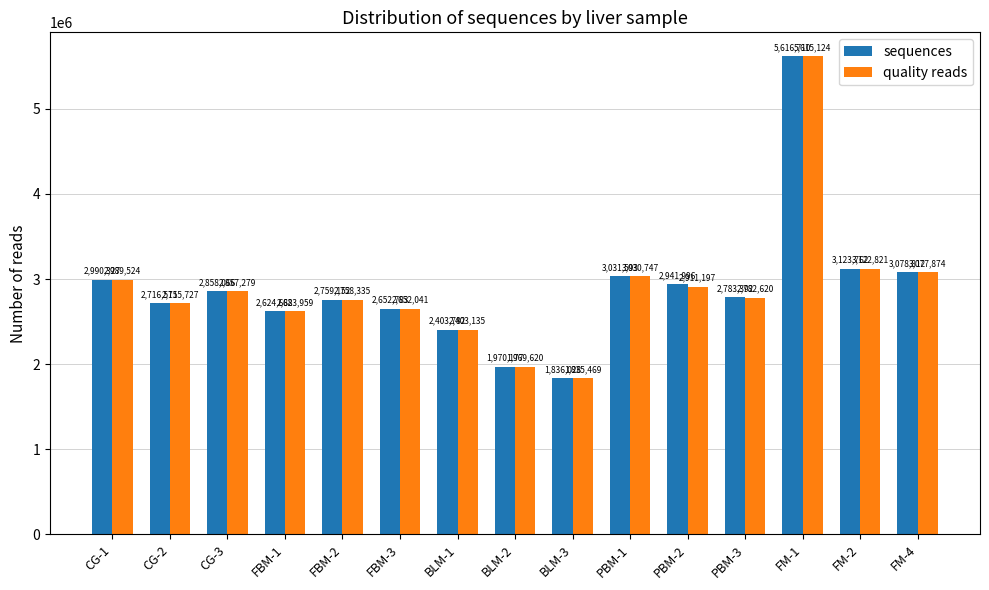

What is the approximate value of quality reads at PBM-2, to the nearest 50?

2911200